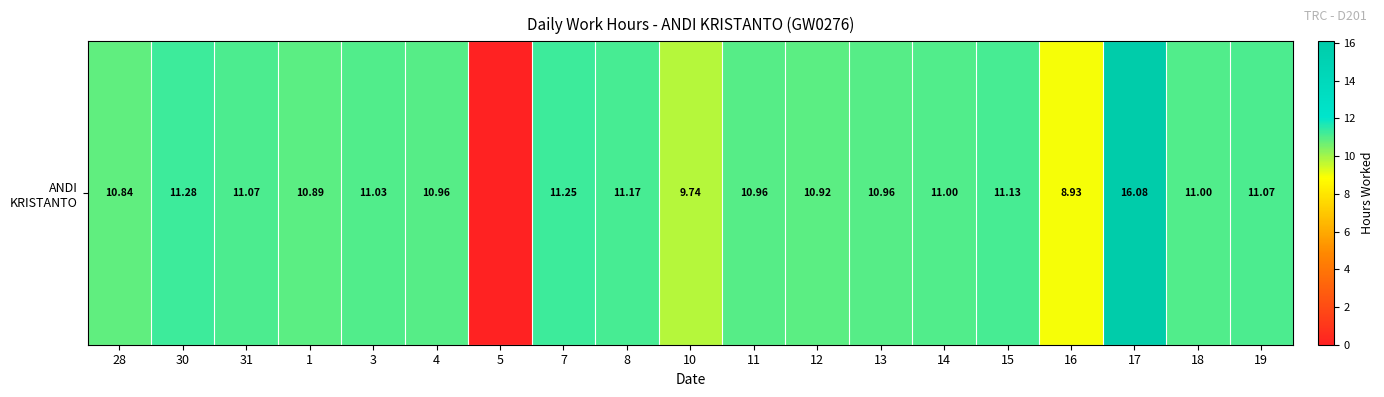

What value does the data have at 18?

11.0